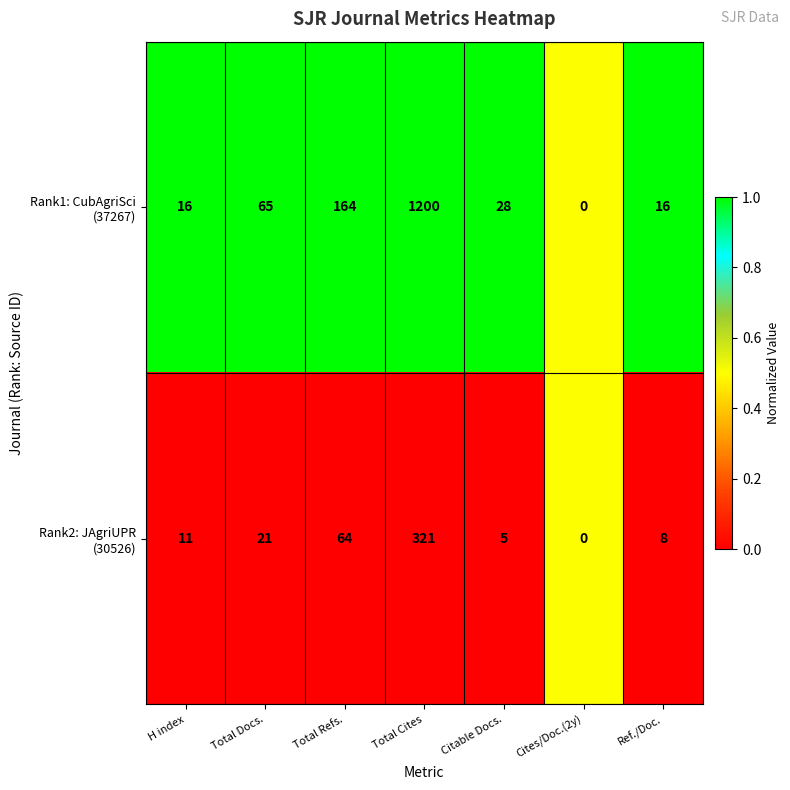

At which category is the sum across all series the highest?

Total Cites